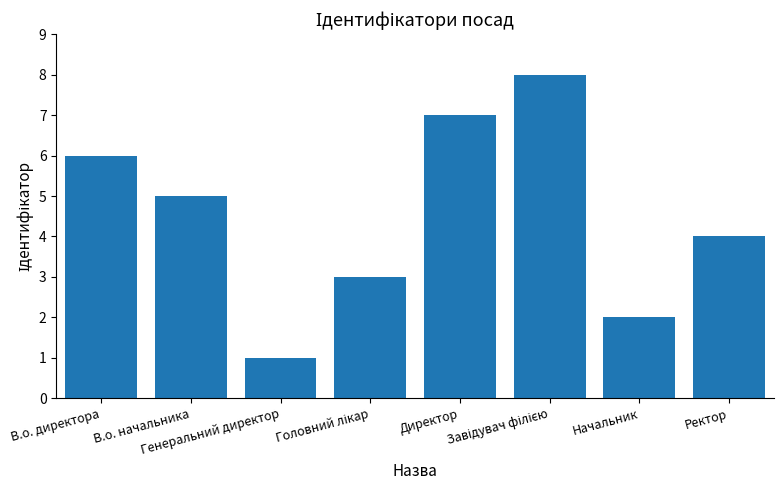

Reading left to right, list all the values displayed in this chart.

6	5	1	3	7	8	2	4